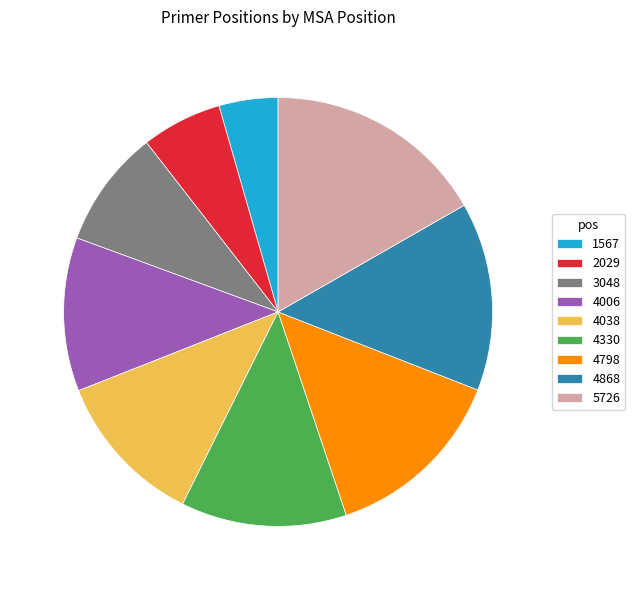

How many segments does this pie chart have?

9